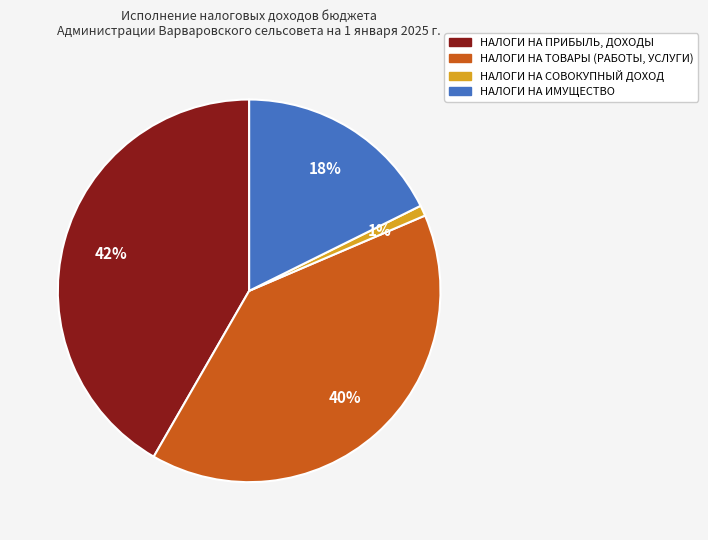

Is it true that НАЛОГИ НА ТОВАРЫ (РАБОТЫ, УСЛУГИ) is 40% of the pie?

True